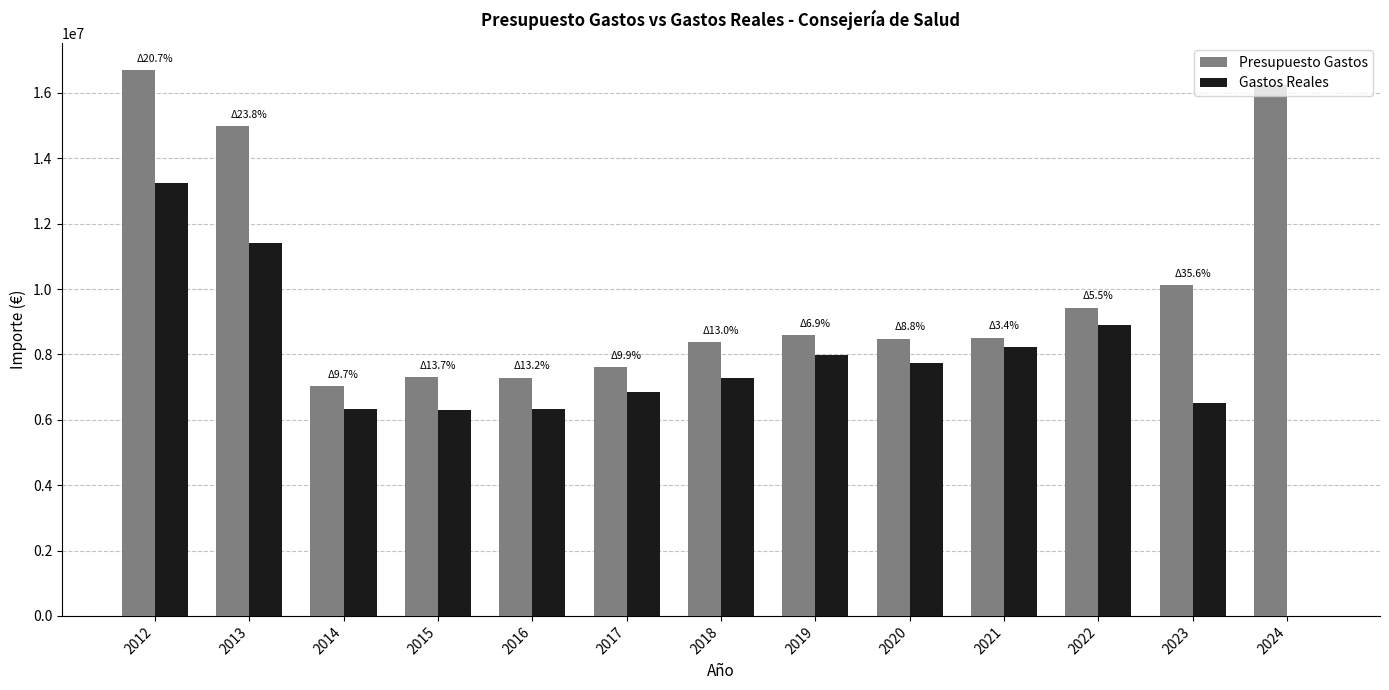

What is the total value across all series at 2014?

13363117.0